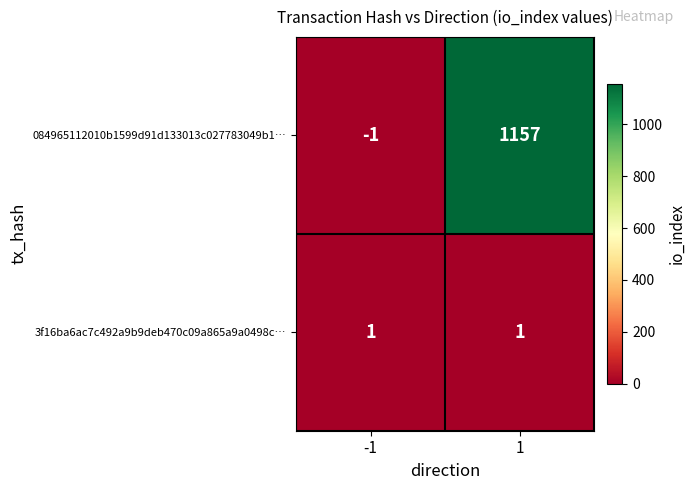

Is it true that 084965112010b1599d91d133013c027783049b1… equals 1813 at 1?

False